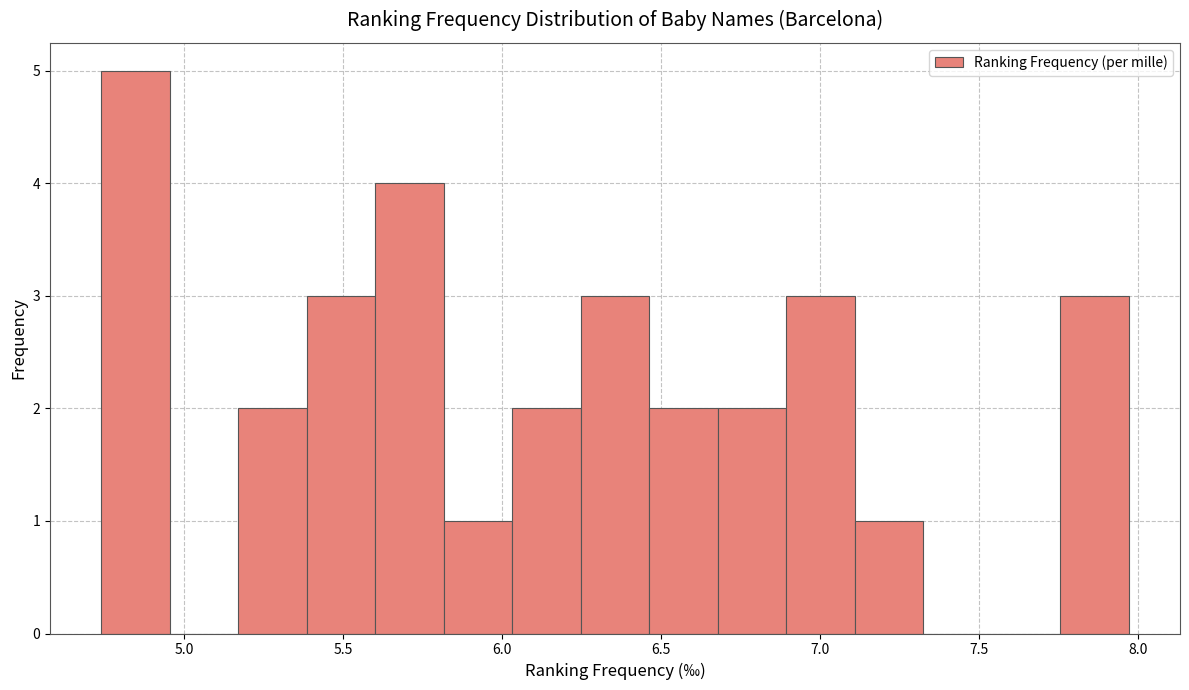

How tall is the bar that spans 5.15 to 5.40 on the x-axis? Neither the bar edges nor the heights are printed on the chart, so give them approximately, as read against the axes.

2